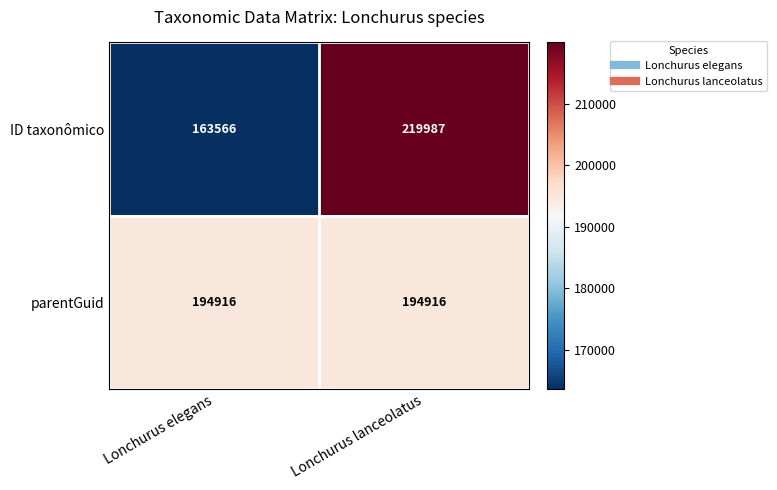

What is the difference between the ID taxonômico values at Lonchurus lanceolatus and Lonchurus elegans?

56421